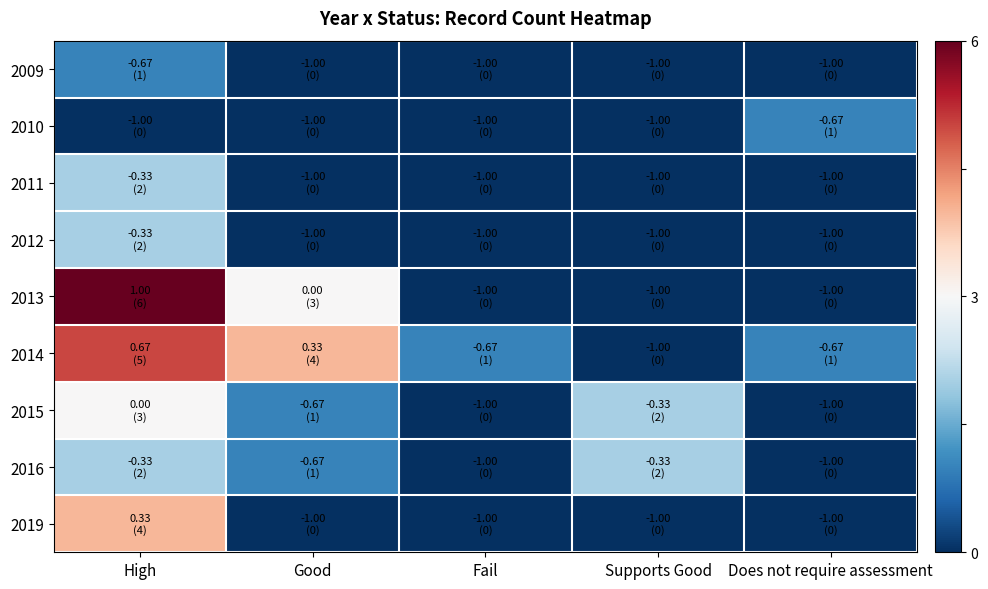

What is the spread (max minus min) of values at Does not require assessment?

0.3